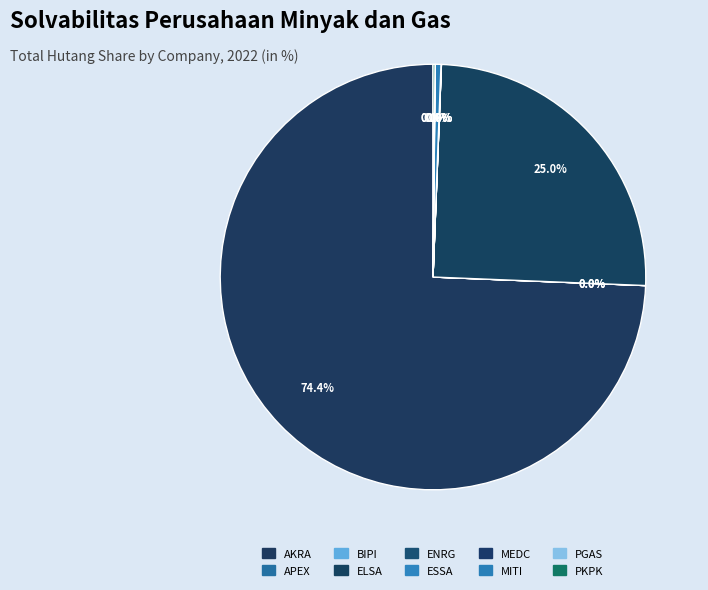

Is there any slice that represents more than half of the pie?

Yes